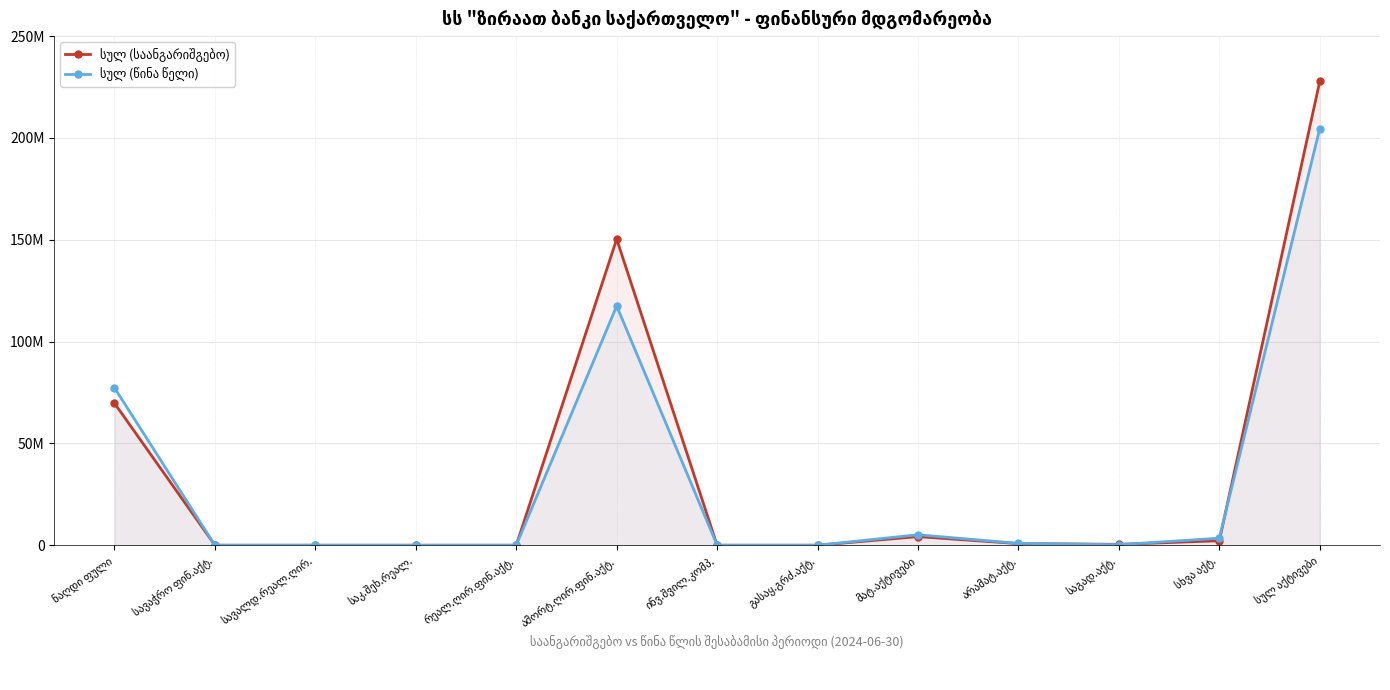

How many lines are shown in the chart?

2